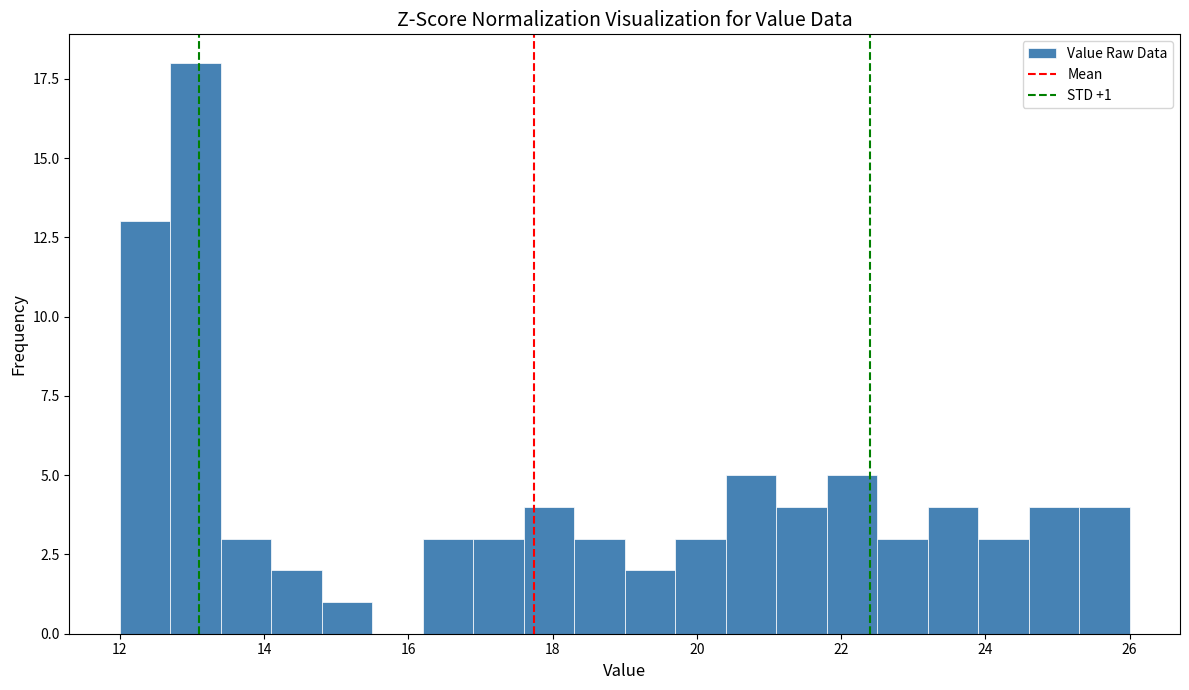

Read against the x-axis, roughly where is the centre of the tallest bar?

13.0